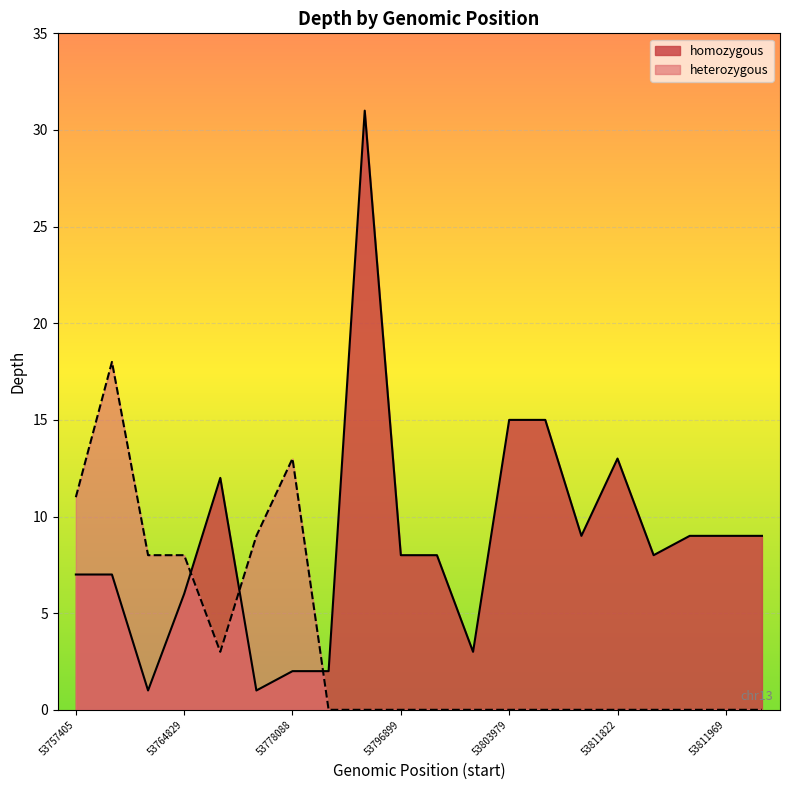

What is the value of the homozygous point at the 19th from the left?

9